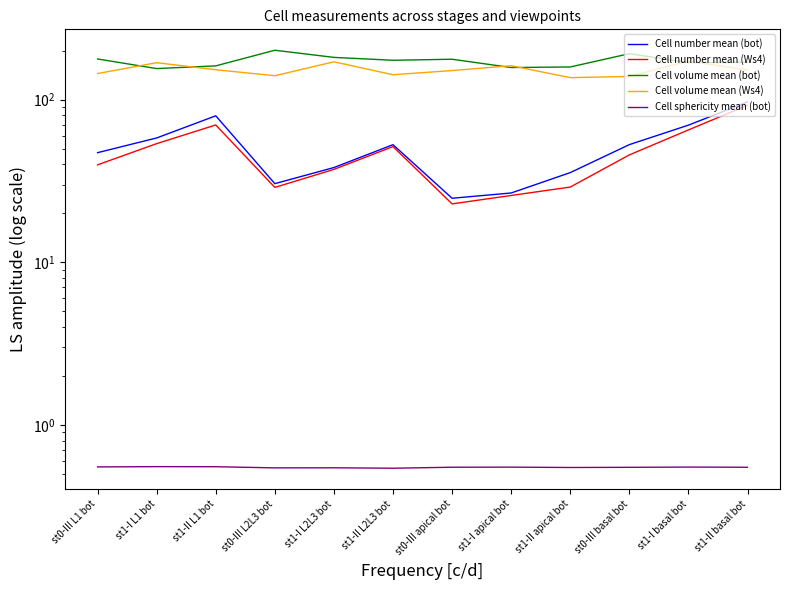

What is the value of the Cell sphericity mean (bot) point at the 11th from the left?

0.6